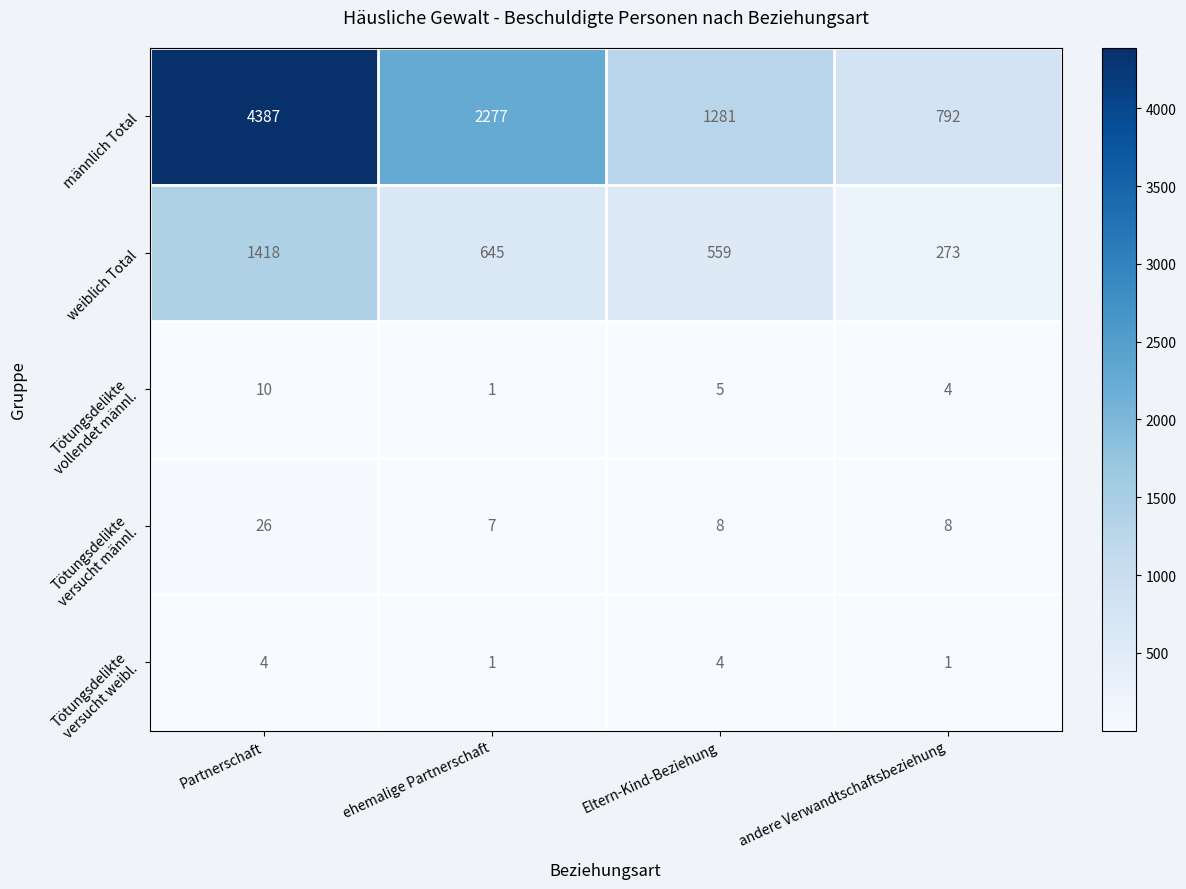

Read the männlich Total value at andere Verwandtschaftsbeziehung, to the nearest 10.

790